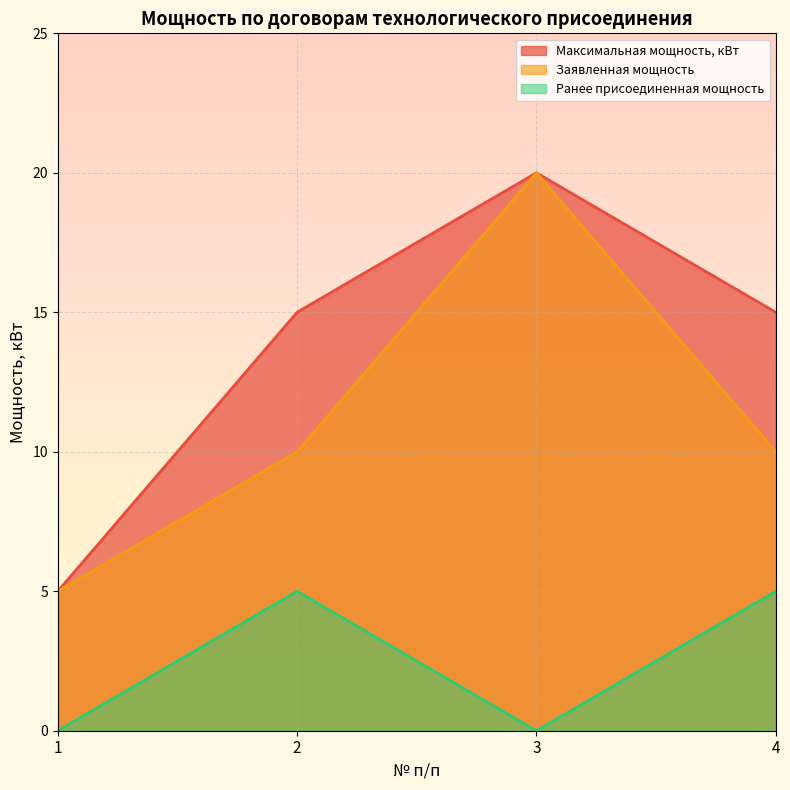

Rank the categories by Заявленная мощность value from lowest to highest.

1, 2, 4, 3